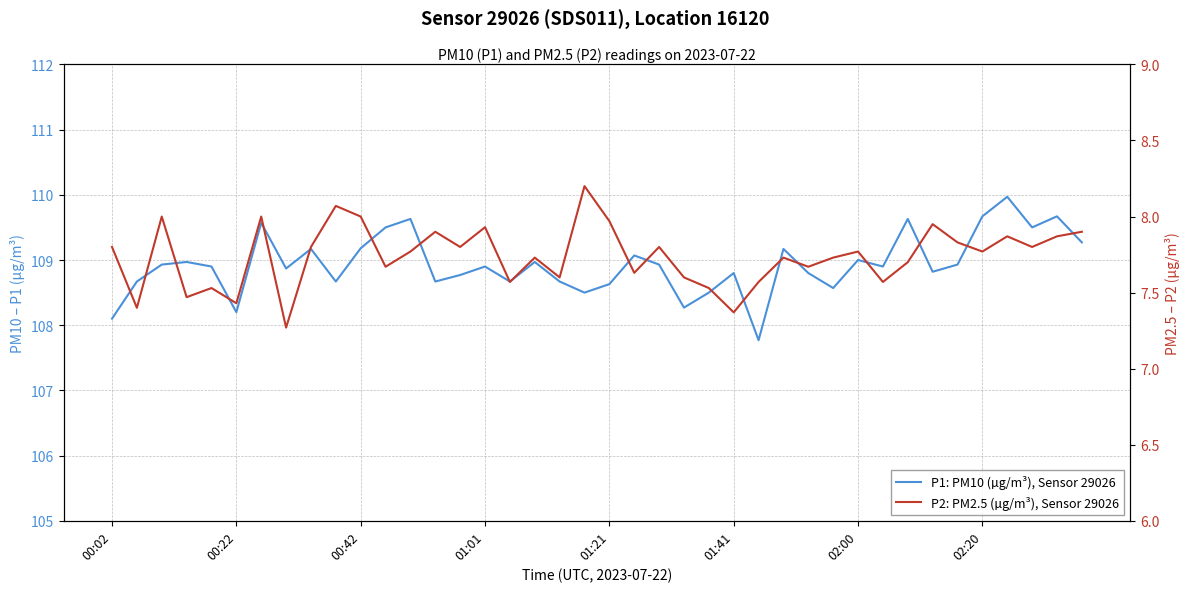

True or false: P2: PM2.5 (µg/m³), Sensor 29026 has a value of 11.3 at 24.

False